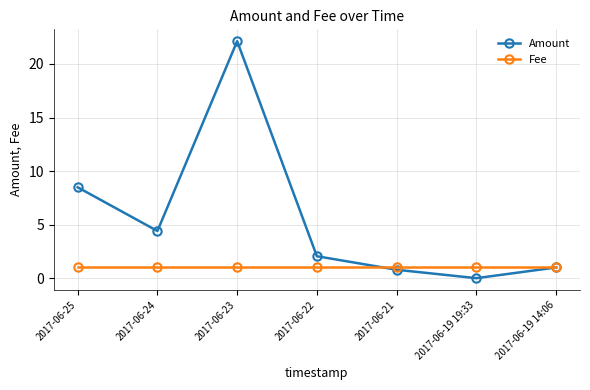

True or false: Amount has a value of 2.9 at 2017-06-24.

False